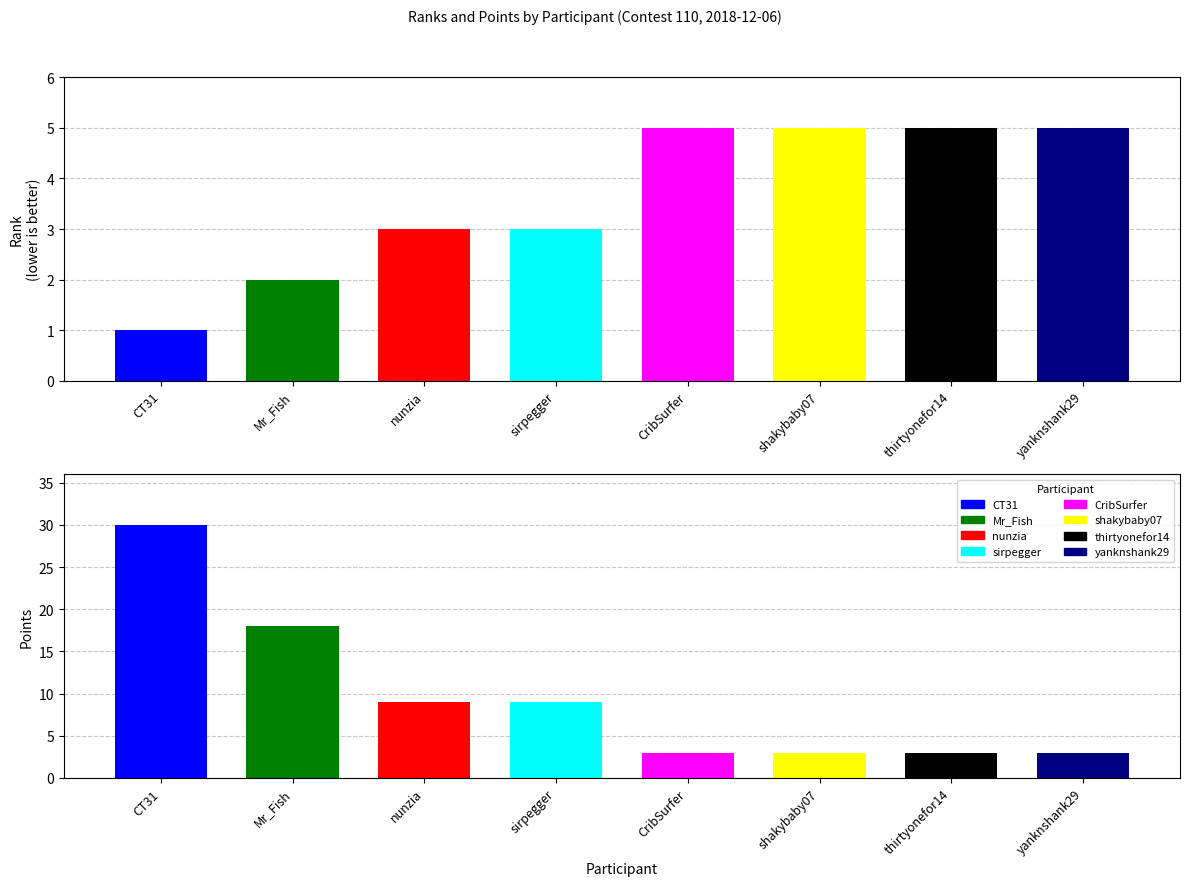

Rank the series at sirpegger from lowest to highest value.

rank, points